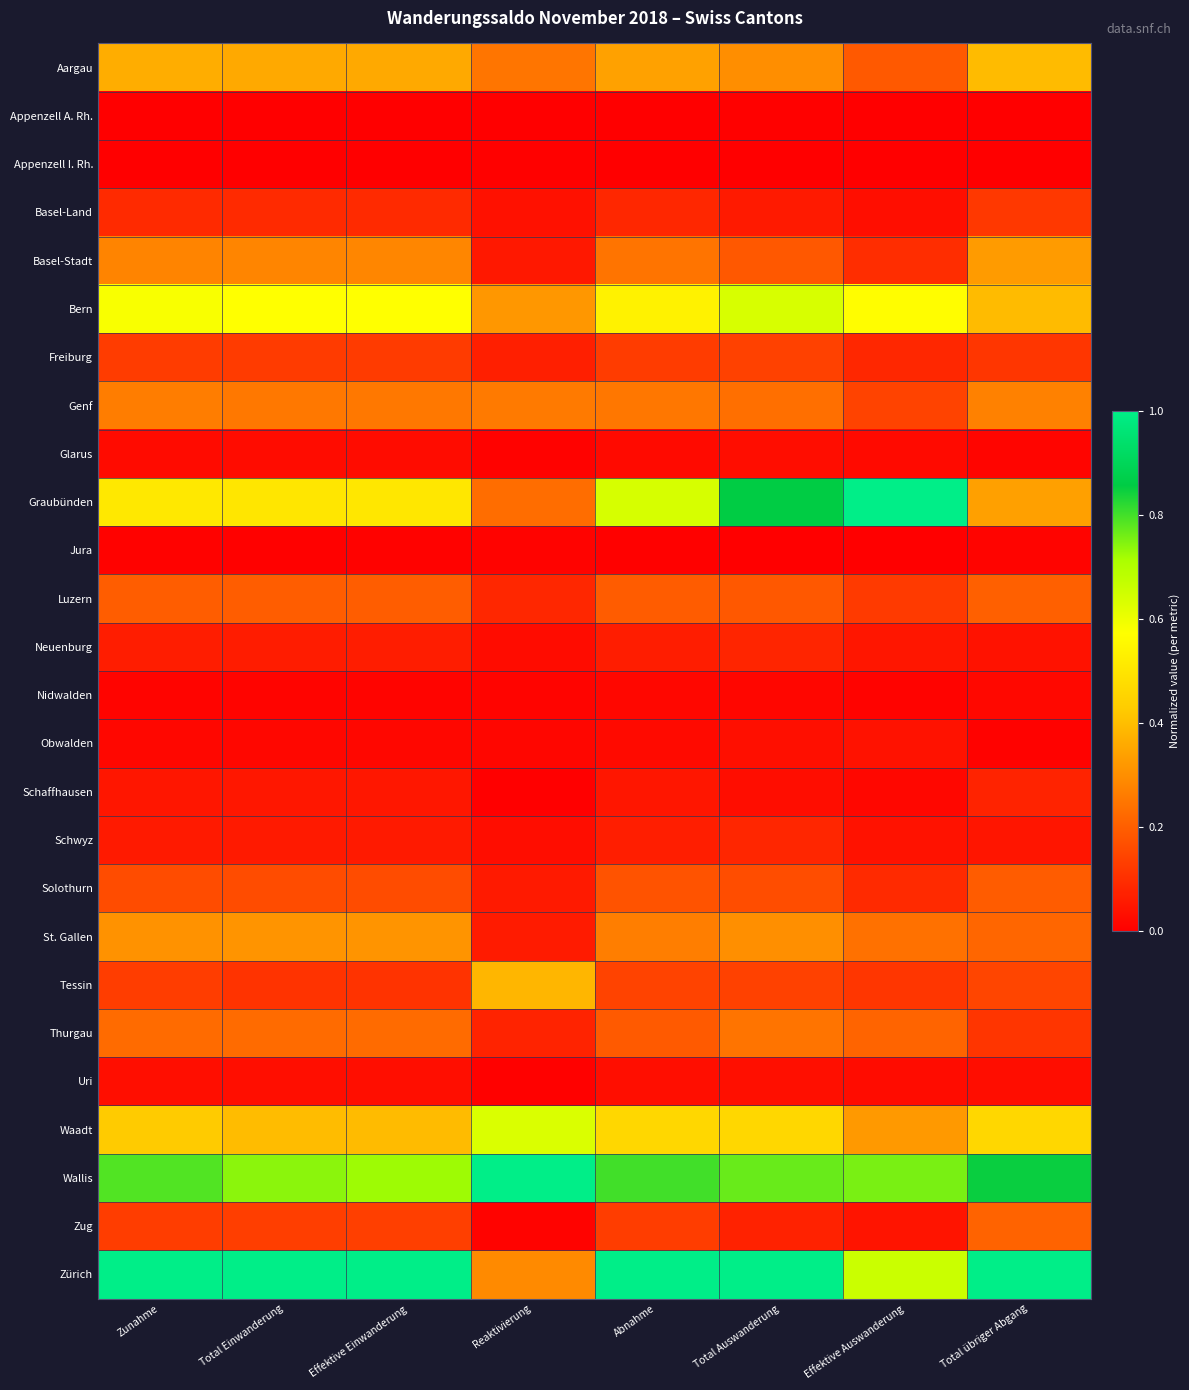

Reading left to right, extract all data points from this chart.

Aargau: Zunahme=0.4	Total Einwanderung=0.4	Effektive Einwanderung=0.4	Reaktivierung=0.2	Abnahme=0.3	Total Auswanderung=0.3	Effektive Auswanderung=0.2	Total übriger Abgang=0.4
Appenzell A. Rh.: Zunahme=0.0	Total Einwanderung=0.0	Effektive Einwanderung=0.0	Reaktivierung=0.0	Abnahme=0.0	Total Auswanderung=0.0	Effektive Auswanderung=0.0	Total übriger Abgang=0.0
Appenzell I. Rh.: Zunahme=0.0	Total Einwanderung=0.0	Effektive Einwanderung=0.0	Reaktivierung=0.0	Abnahme=0.0	Total Auswanderung=0.0	Effektive Auswanderung=0.0	Total übriger Abgang=0.0
Basel-Land: Zunahme=0.1	Total Einwanderung=0.1	Effektive Einwanderung=0.1	Reaktivierung=0.0	Abnahme=0.1	Total Auswanderung=0.1	Effektive Auswanderung=0.0	Total übriger Abgang=0.1
Basel-Stadt: Zunahme=0.3	Total Einwanderung=0.3	Effektive Einwanderung=0.3	Reaktivierung=0.1	Abnahme=0.2	Total Auswanderung=0.2	Effektive Auswanderung=0.1	Total übriger Abgang=0.3
Bern: Zunahme=0.6	Total Einwanderung=0.6	Effektive Einwanderung=0.6	Reaktivierung=0.3	Abnahme=0.5	Total Auswanderung=0.6	Effektive Auswanderung=0.6	Total übriger Abgang=0.4
Freiburg: Zunahme=0.1	Total Einwanderung=0.1	Effektive Einwanderung=0.1	Reaktivierung=0.1	Abnahme=0.1	Total Auswanderung=0.1	Effektive Auswanderung=0.1	Total übriger Abgang=0.1
Genf: Zunahme=0.3	Total Einwanderung=0.3	Effektive Einwanderung=0.3	Reaktivierung=0.3	Abnahme=0.3	Total Auswanderung=0.2	Effektive Auswanderung=0.1	Total übriger Abgang=0.3
Glarus: Zunahme=0.0	Total Einwanderung=0.0	Effektive Einwanderung=0.0	Reaktivierung=0.0	Abnahme=0.0	Total Auswanderung=0.0	Effektive Auswanderung=0.0	Total übriger Abgang=0.0
Graubünden: Zunahme=0.5	Total Einwanderung=0.5	Effektive Einwanderung=0.5	Reaktivierung=0.2	Abnahme=0.6	Total Auswanderung=0.9	Effektive Auswanderung=1.0	Total übriger Abgang=0.3
Jura: Zunahme=0.0	Total Einwanderung=0.0	Effektive Einwanderung=0.0	Reaktivierung=0.0	Abnahme=0.0	Total Auswanderung=0.0	Effektive Auswanderung=0.0	Total übriger Abgang=0.0
Luzern: Zunahme=0.2	Total Einwanderung=0.2	Effektive Einwanderung=0.2	Reaktivierung=0.1	Abnahme=0.2	Total Auswanderung=0.2	Effektive Auswanderung=0.1	Total übriger Abgang=0.2
Neuenburg: Zunahme=0.1	Total Einwanderung=0.1	Effektive Einwanderung=0.1	Reaktivierung=0.0	Abnahme=0.1	Total Auswanderung=0.1	Effektive Auswanderung=0.0	Total übriger Abgang=0.0
Nidwalden: Zunahme=0.0	Total Einwanderung=0.0	Effektive Einwanderung=0.0	Reaktivierung=0.0	Abnahme=0.0	Total Auswanderung=0.0	Effektive Auswanderung=0.0	Total übriger Abgang=0.0
Obwalden: Zunahme=0.0	Total Einwanderung=0.0	Effektive Einwanderung=0.0	Reaktivierung=0.0	Abnahme=0.0	Total Auswanderung=0.0	Effektive Auswanderung=0.0	Total übriger Abgang=0.0
Schaffhausen: Zunahme=0.0	Total Einwanderung=0.0	Effektive Einwanderung=0.0	Reaktivierung=0.0	Abnahme=0.0	Total Auswanderung=0.0	Effektive Auswanderung=0.0	Total übriger Abgang=0.1
Schwyz: Zunahme=0.1	Total Einwanderung=0.1	Effektive Einwanderung=0.1	Reaktivierung=0.0	Abnahme=0.1	Total Auswanderung=0.1	Effektive Auswanderung=0.0	Total übriger Abgang=0.0
Solothurn: Zunahme=0.2	Total Einwanderung=0.2	Effektive Einwanderung=0.2	Reaktivierung=0.1	Abnahme=0.2	Total Auswanderung=0.2	Effektive Auswanderung=0.1	Total übriger Abgang=0.2
St. Gallen: Zunahme=0.3	Total Einwanderung=0.3	Effektive Einwanderung=0.3	Reaktivierung=0.1	Abnahme=0.3	Total Auswanderung=0.3	Effektive Auswanderung=0.2	Total übriger Abgang=0.2
Tessin: Zunahme=0.1	Total Einwanderung=0.1	Effektive Einwanderung=0.1	Reaktivierung=0.4	Abnahme=0.1	Total Auswanderung=0.1	Effektive Auswanderung=0.1	Total übriger Abgang=0.1
Thurgau: Zunahme=0.2	Total Einwanderung=0.2	Effektive Einwanderung=0.2	Reaktivierung=0.1	Abnahme=0.2	Total Auswanderung=0.2	Effektive Auswanderung=0.2	Total übriger Abgang=0.1
Uri: Zunahme=0.0	Total Einwanderung=0.0	Effektive Einwanderung=0.0	Reaktivierung=0.0	Abnahme=0.0	Total Auswanderung=0.0	Effektive Auswanderung=0.0	Total übriger Abgang=0.0
Waadt: Zunahme=0.4	Total Einwanderung=0.4	Effektive Einwanderung=0.4	Reaktivierung=0.6	Abnahme=0.5	Total Auswanderung=0.5	Effektive Auswanderung=0.3	Total übriger Abgang=0.5
Wallis: Zunahme=0.8	Total Einwanderung=0.7	Effektive Einwanderung=0.7	Reaktivierung=1.0	Abnahme=0.8	Total Auswanderung=0.8	Effektive Auswanderung=0.8	Total übriger Abgang=0.8
Zug: Zunahme=0.1	Total Einwanderung=0.1	Effektive Einwanderung=0.1	Reaktivierung=0.0	Abnahme=0.1	Total Auswanderung=0.1	Effektive Auswanderung=0.0	Total übriger Abgang=0.2
Zürich: Zunahme=1.0	Total Einwanderung=1.0	Effektive Einwanderung=1.0	Reaktivierung=0.3	Abnahme=1.0	Total Auswanderung=1.0	Effektive Auswanderung=0.7	Total übriger Abgang=1.0